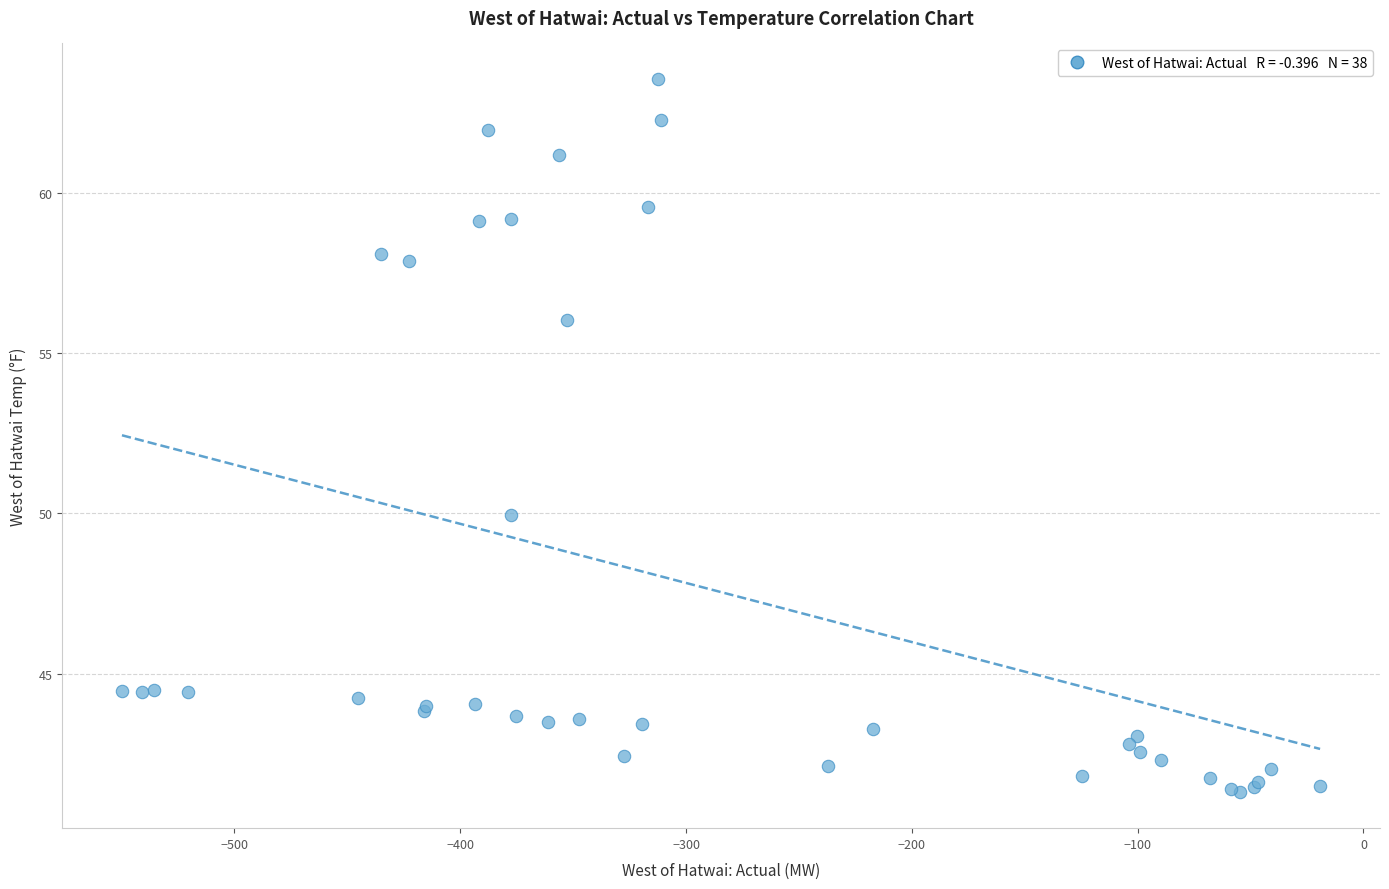

What Y value in the scatter plot is closest to 52?

50.0